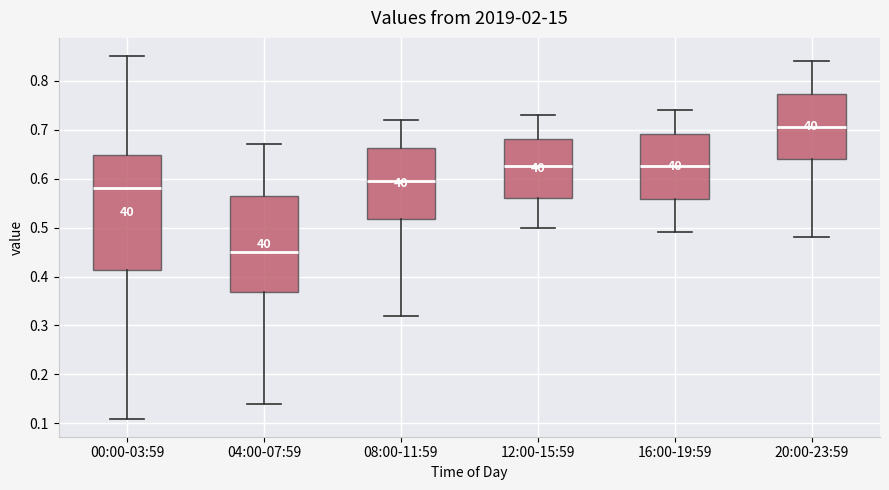

Comparing the boxes themselves (not the whiskers), which one is the tallest?

00:00-03:59